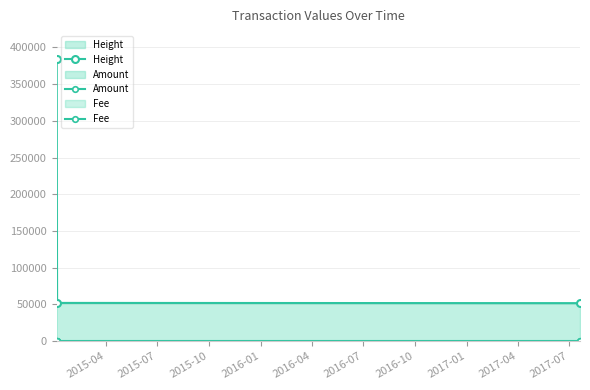

Rank the series by their maximum value, from lowest to highest.

Fee, Amount, Height